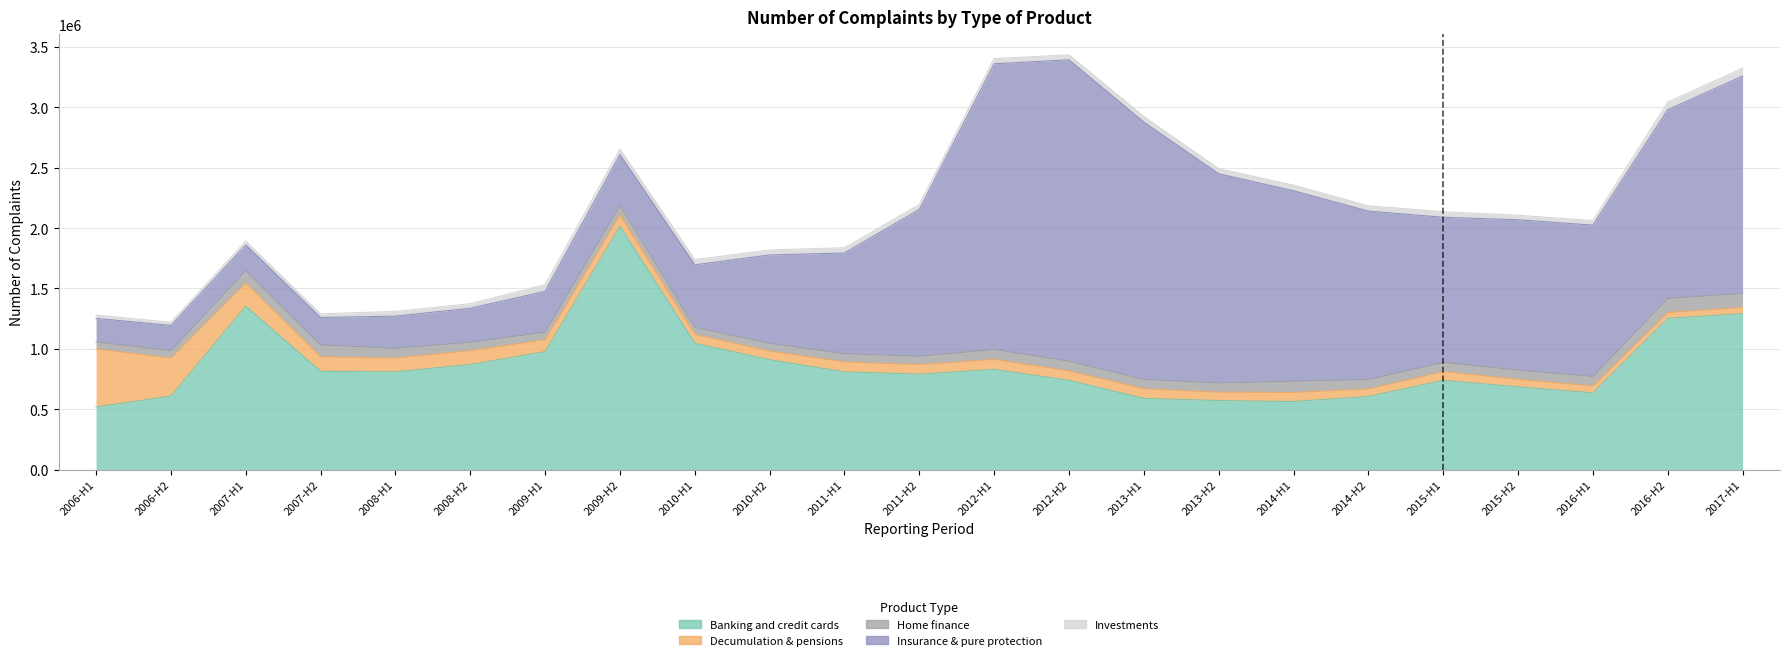

What is the maximum value for Home finance?

116847